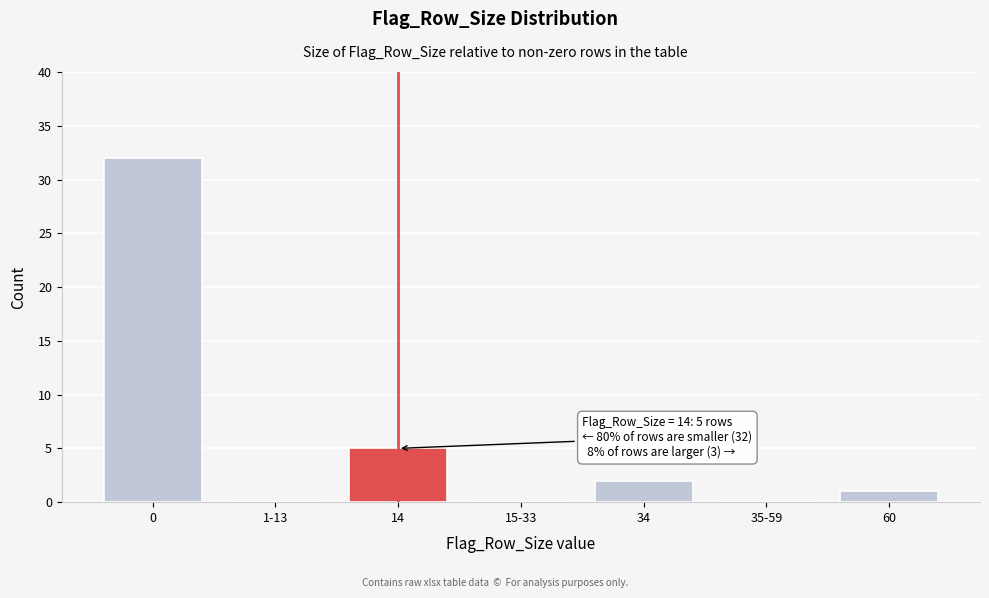

Reading right to left, transcribe all the data shown in this chart.

60=1	35-59=0	34=2	15-33=0	14=5	1-13=0	0=32